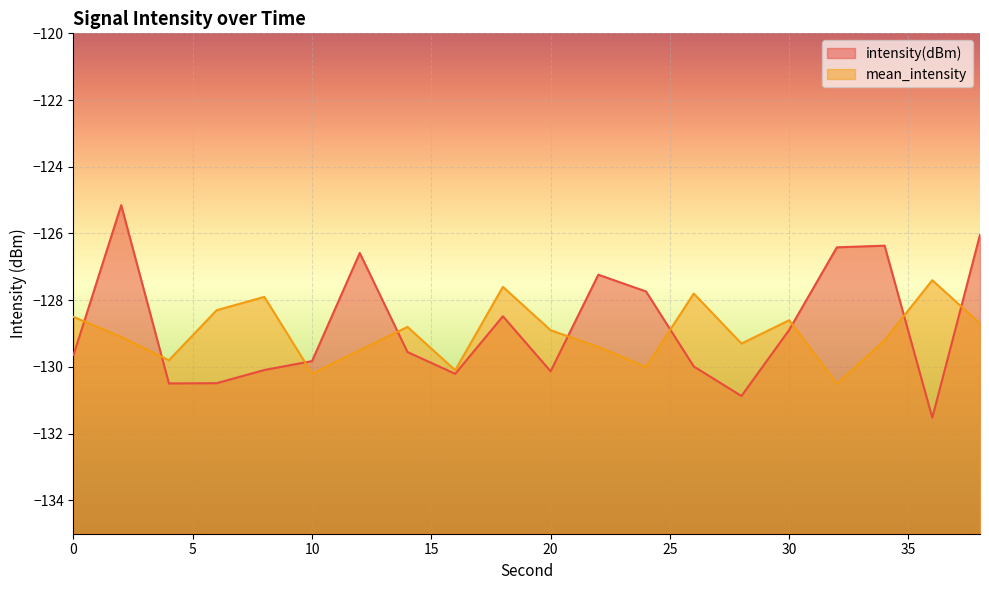

How many data points does each series have?

20